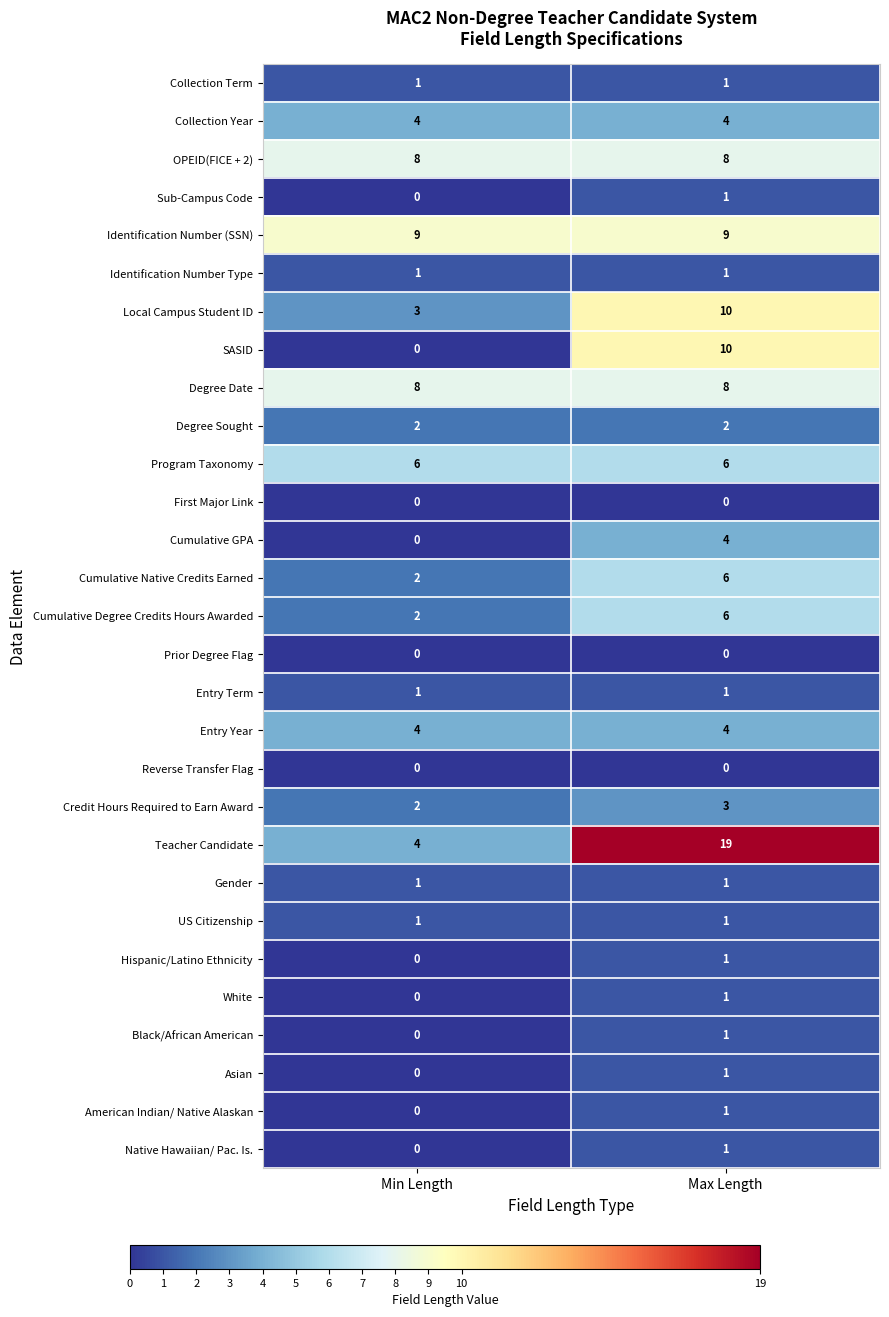

What is the spread (max minus min) of values at Max Length?

19